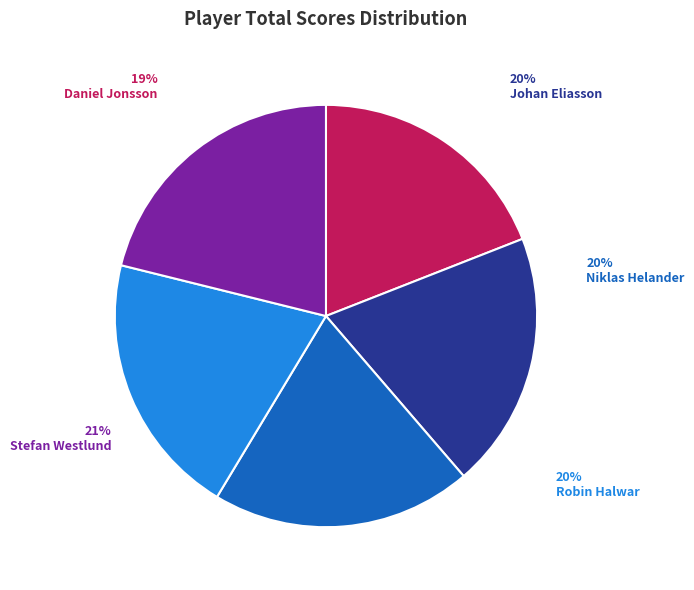

How many slices are in this pie chart?

5